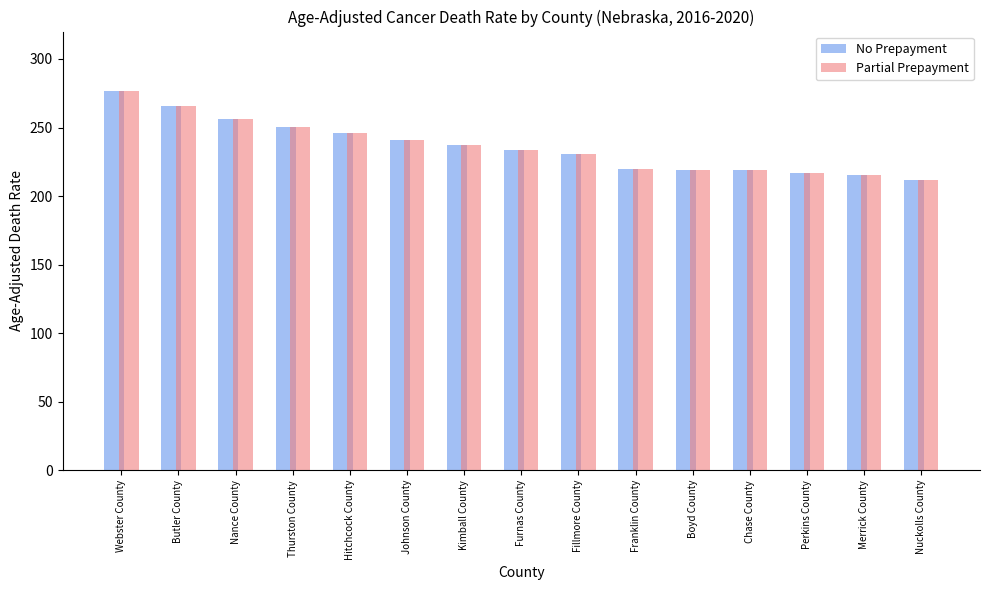

What position from the right is Johnson County?

10